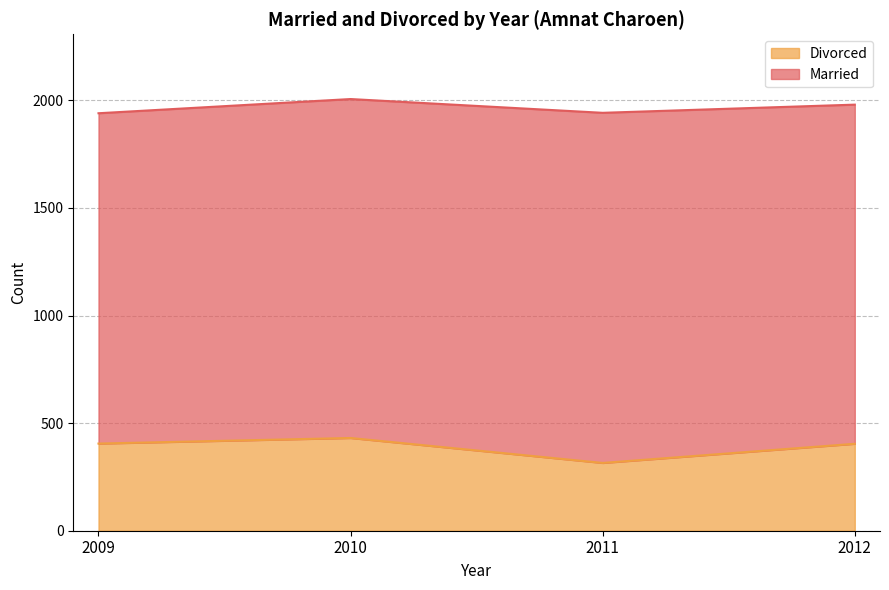

What is the value of the 1st point from the left?

405